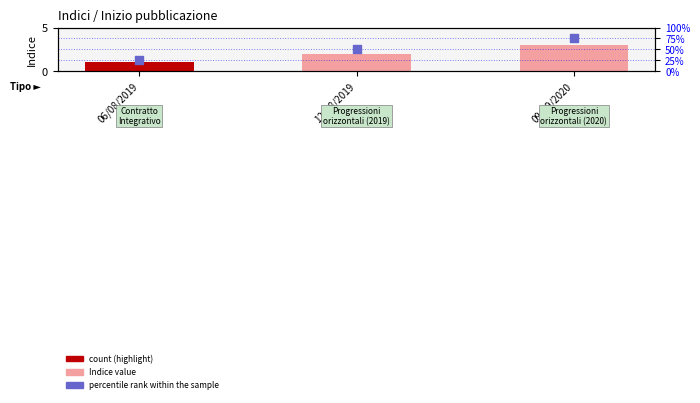

Which series has the largest total across all categories?

percentile rank within the sample